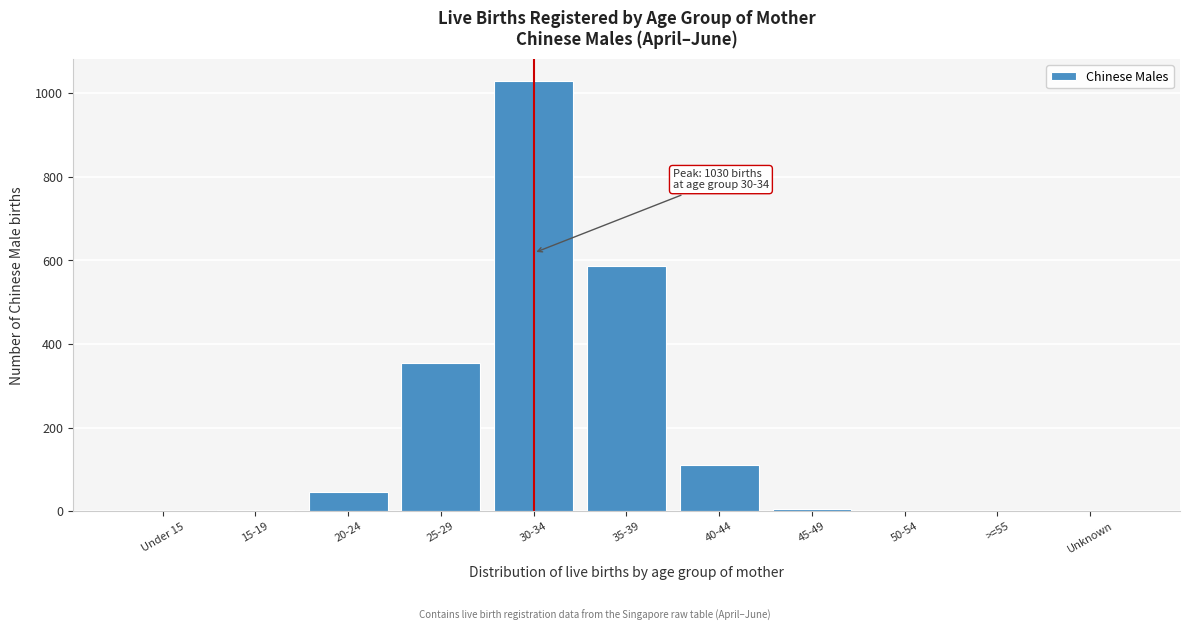

The chart shows a value of 0 at >=55. True or false?

True